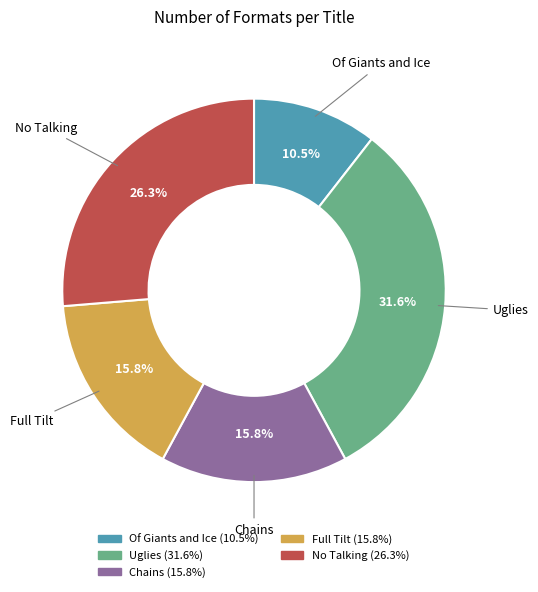

To the nearest percent, what is the combined percentage of Uglies and Of Giants and Ice?

42%